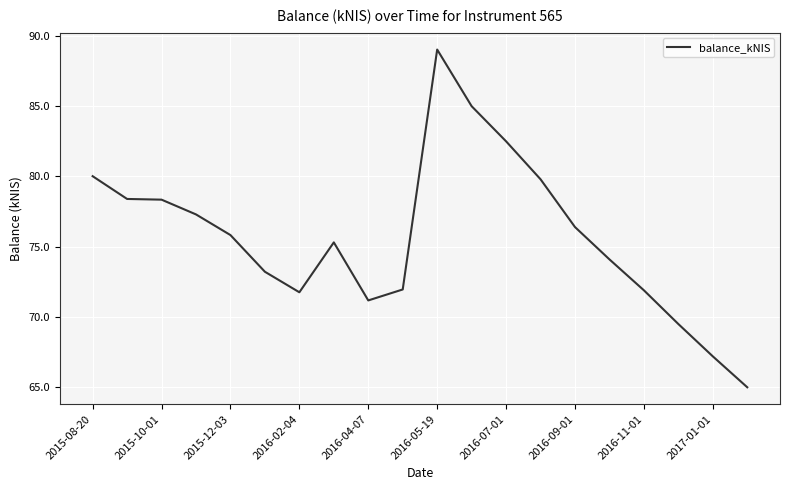

What is the greatest value displayed?

89.0